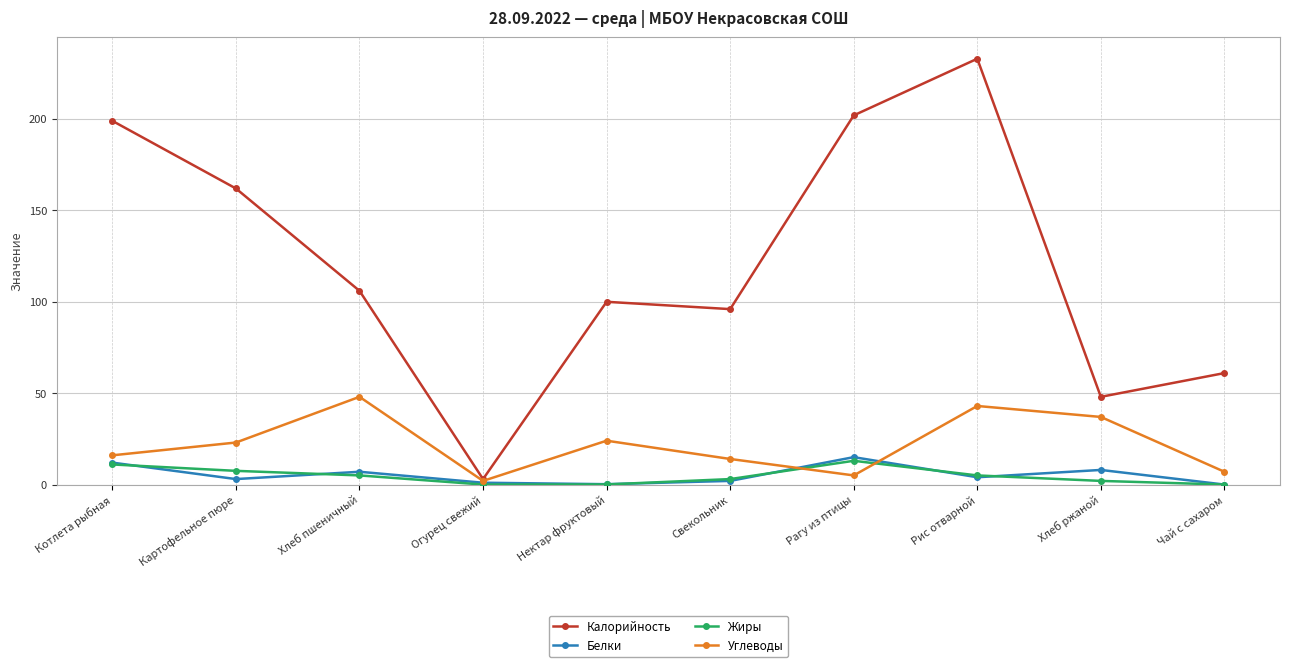

Count the number of categories in the chart.

10